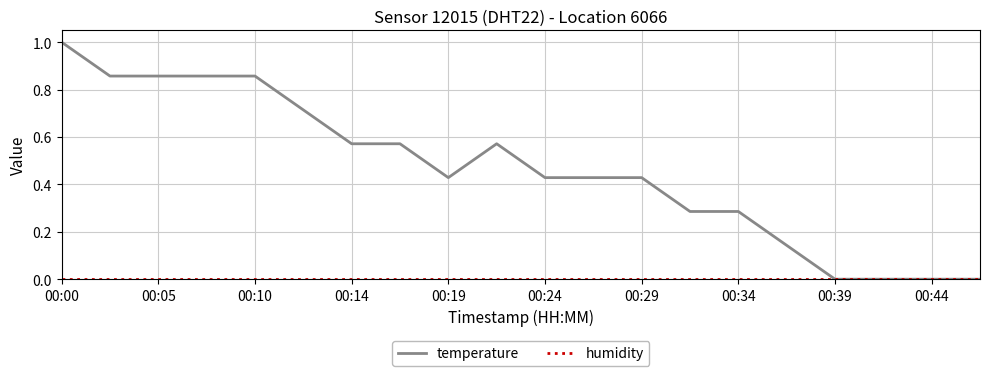

Which series has the largest range (max minus min)?

temperature